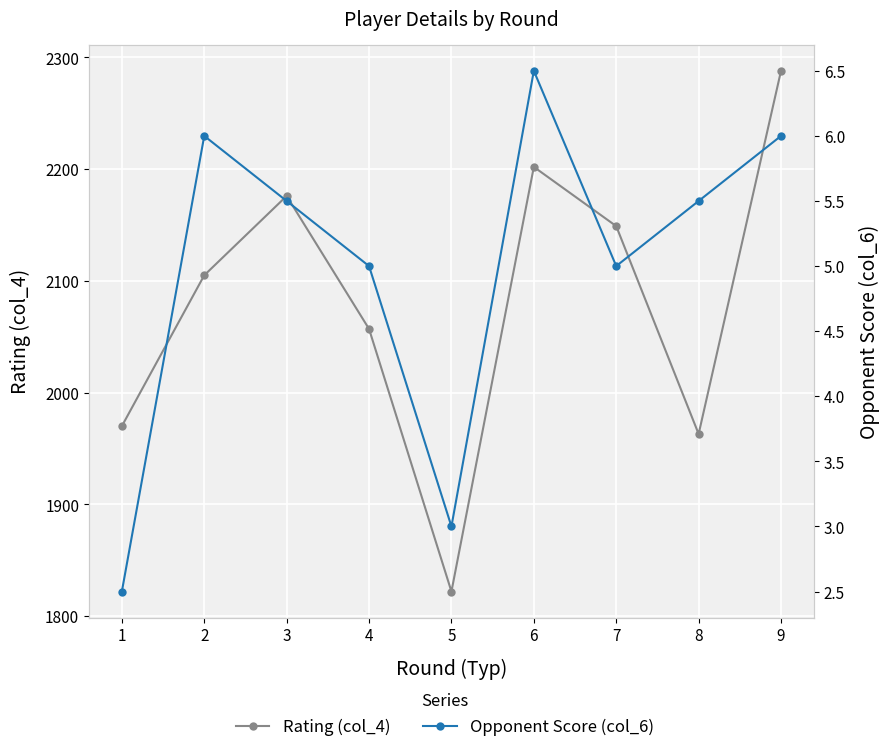

At how many categories does at least one series exceed 1951?

8